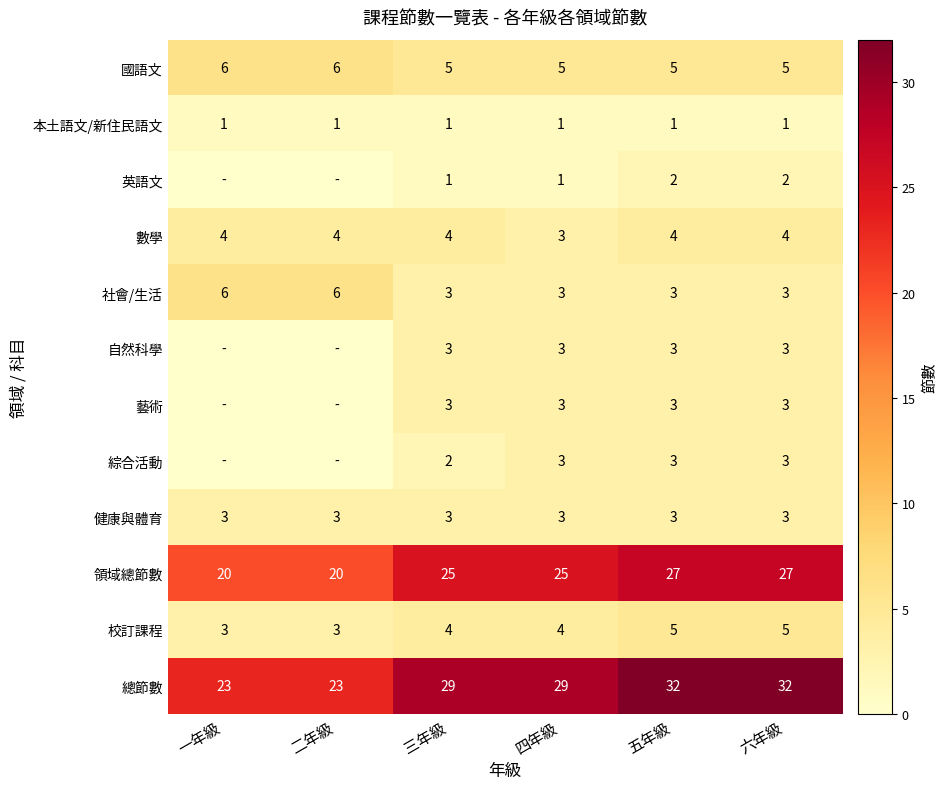

At which category is the sum across all series the highest?

五年級